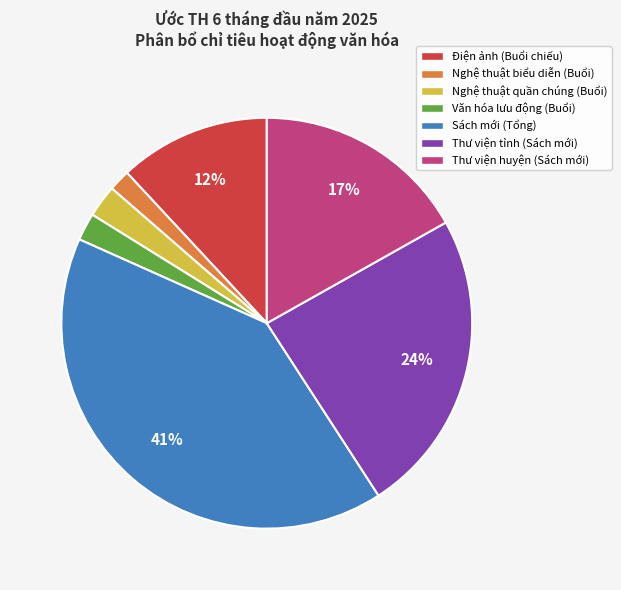

What percentage is the Nghệ thuật quần chúng (Buổi) slice, to the nearest percent?

3%